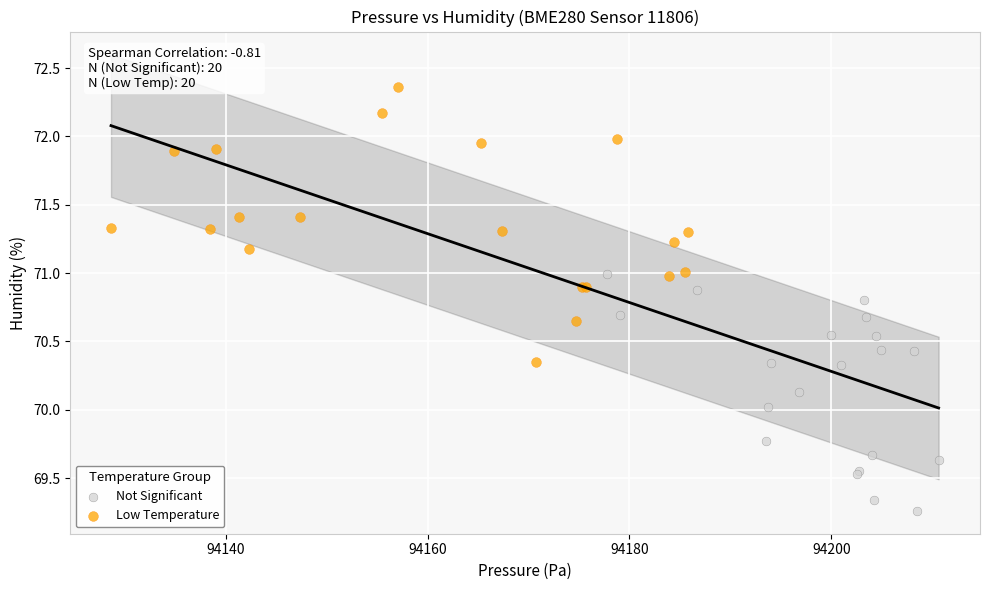

What are all the series names shown in the legend?

Not Significant, Low Temperature